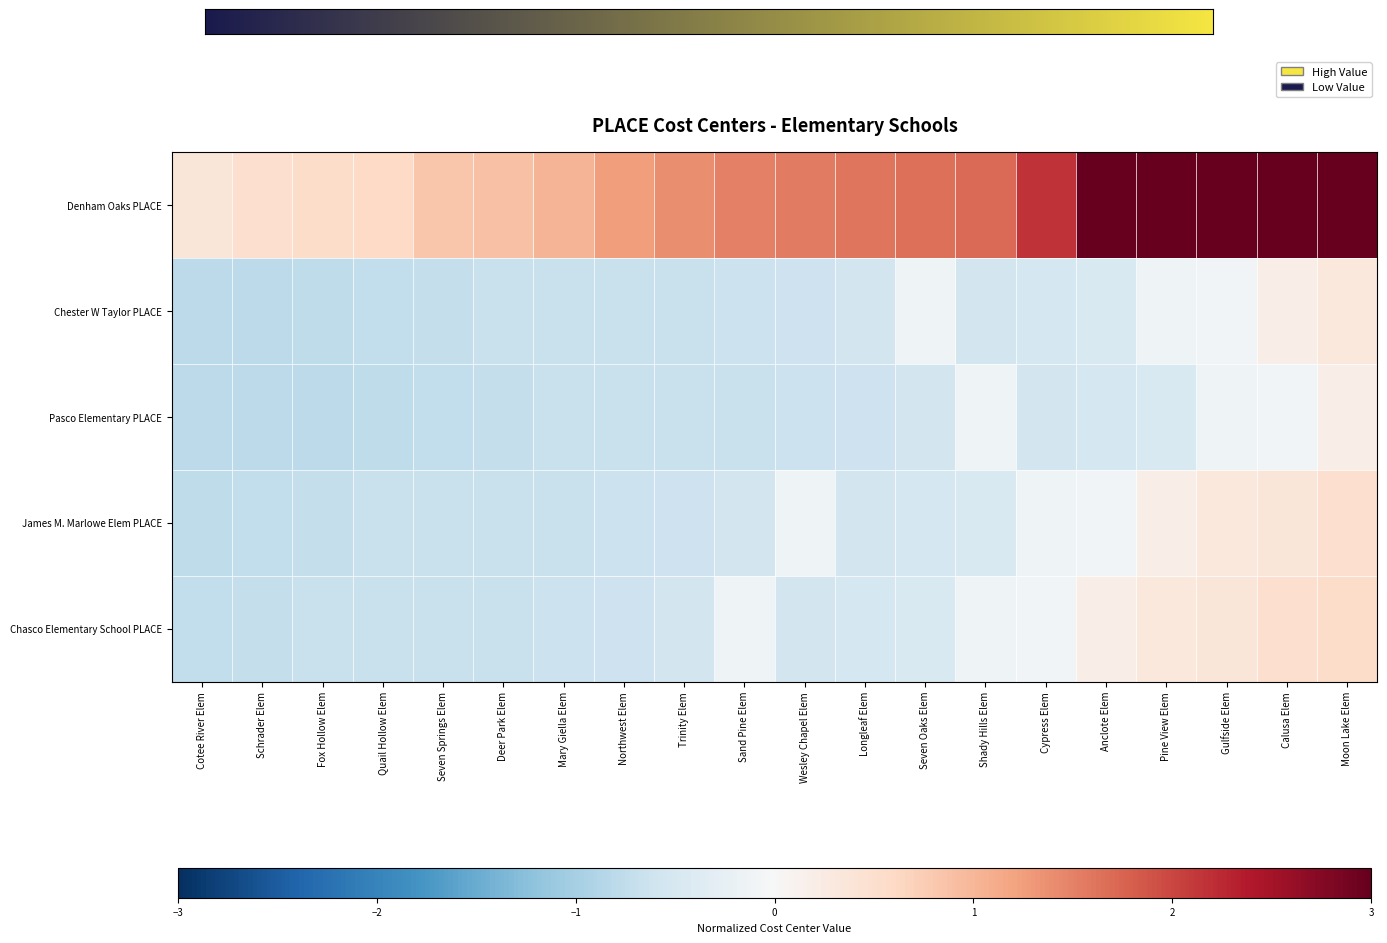

Reading left to right, what are all the values shown in this chart?

Denham Oaks PLACE: Cotee River Elem=0.4	Schrader Elem=0.5	Fox Hollow Elem=0.6	Quail Hollow Elem=0.6	Seven Springs Elem=0.8	Deer Park Elem=0.9	Mary Giella Elem=1.0	Northwest Elem=1.2	Trinity Elem=1.4	Sand Pine Elem=1.5	Wesley Chapel Elem=1.6	Longleaf Elem=1.6	Seven Oaks Elem=1.7	Shady Hills Elem=1.7	Cypress Elem=2.2	Anclote Elem=3.1	Pine View Elem=3.1	Gulfside Elem=3.1	Calusa Elem=3.2	Moon Lake Elem=3.3
Chester W Taylor PLACE: Cotee River Elem=-0.8	Schrader Elem=-0.8	Fox Hollow Elem=-0.8	Quail Hollow Elem=-0.7	Seven Springs Elem=-0.7	Deer Park Elem=-0.7	Mary Giella Elem=-0.7	Northwest Elem=-0.7	Trinity Elem=-0.7	Sand Pine Elem=-0.6	Wesley Chapel Elem=-0.6	Longleaf Elem=-0.6	Seven Oaks Elem=-0.1	Shady Hills Elem=-0.5	Cypress Elem=-0.5	Anclote Elem=-0.4	Pine View Elem=-0.1	Gulfside Elem=-0.1	Calusa Elem=0.2	Moon Lake Elem=0.3
Pasco Elementary PLACE: Cotee River Elem=-0.8	Schrader Elem=-0.8	Fox Hollow Elem=-0.8	Quail Hollow Elem=-0.8	Seven Springs Elem=-0.7	Deer Park Elem=-0.7	Mary Giella Elem=-0.7	Northwest Elem=-0.7	Trinity Elem=-0.7	Sand Pine Elem=-0.7	Wesley Chapel Elem=-0.6	Longleaf Elem=-0.6	Seven Oaks Elem=-0.6	Shady Hills Elem=-0.1	Cypress Elem=-0.5	Anclote Elem=-0.5	Pine View Elem=-0.4	Gulfside Elem=-0.1	Calusa Elem=-0.1	Moon Lake Elem=0.2
James M. Marlowe Elem PLACE: Cotee River Elem=-0.8	Schrader Elem=-0.7	Fox Hollow Elem=-0.7	Quail Hollow Elem=-0.7	Seven Springs Elem=-0.7	Deer Park Elem=-0.7	Mary Giella Elem=-0.7	Northwest Elem=-0.6	Trinity Elem=-0.6	Sand Pine Elem=-0.6	Wesley Chapel Elem=-0.1	Longleaf Elem=-0.5	Seven Oaks Elem=-0.5	Shady Hills Elem=-0.4	Cypress Elem=-0.1	Anclote Elem=-0.1	Pine View Elem=0.2	Gulfside Elem=0.3	Calusa Elem=0.4	Moon Lake Elem=0.5
Chasco Elementary School PLACE: Cotee River Elem=-0.7	Schrader Elem=-0.7	Fox Hollow Elem=-0.7	Quail Hollow Elem=-0.7	Seven Springs Elem=-0.7	Deer Park Elem=-0.7	Mary Giella Elem=-0.6	Northwest Elem=-0.6	Trinity Elem=-0.6	Sand Pine Elem=-0.1	Wesley Chapel Elem=-0.5	Longleaf Elem=-0.5	Seven Oaks Elem=-0.4	Shady Hills Elem=-0.1	Cypress Elem=-0.1	Anclote Elem=0.2	Pine View Elem=0.3	Gulfside Elem=0.4	Calusa Elem=0.5	Moon Lake Elem=0.6